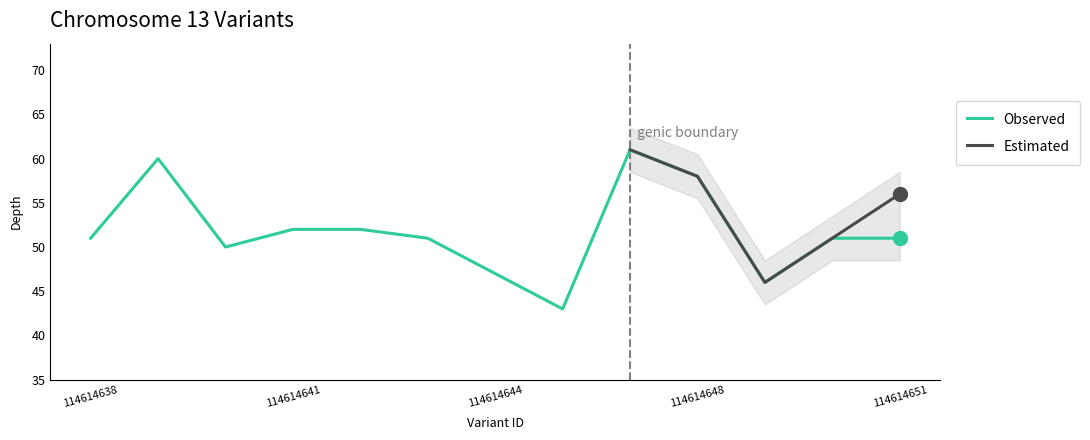

What is the change in value from 114614640 to 114614642?

+2